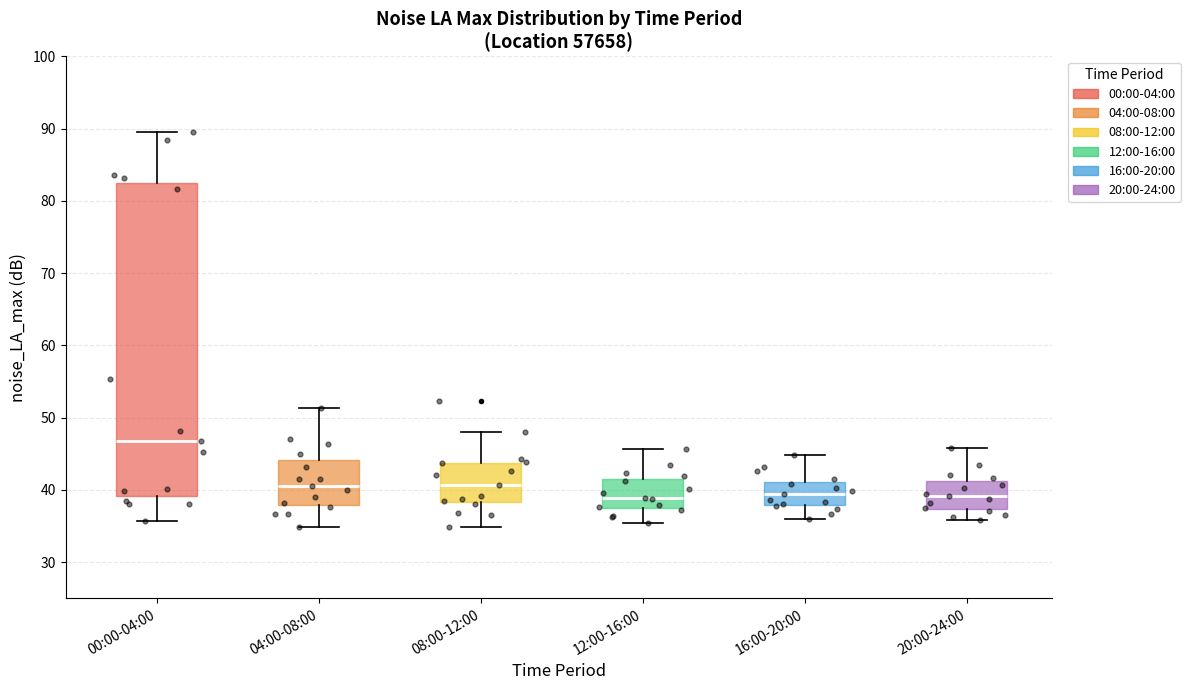

Where is the lower edge of the box for 12:00-16:00 on the y-axis? The values are not printed on the chart, so give them approximately, as read against the axis.

37